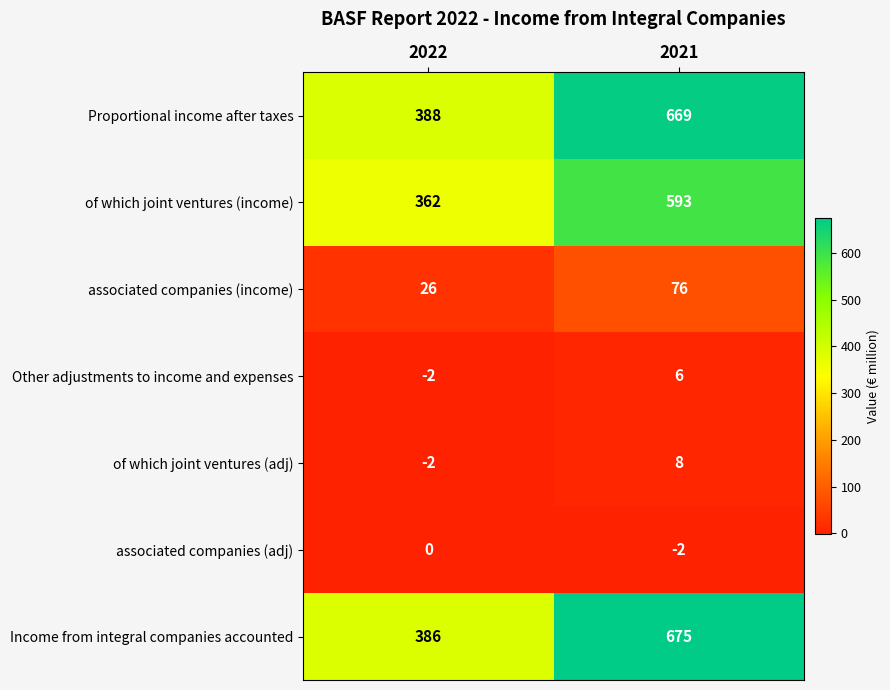

The value of Income from integral companies accounted at 2022 is 386. True or false?

True